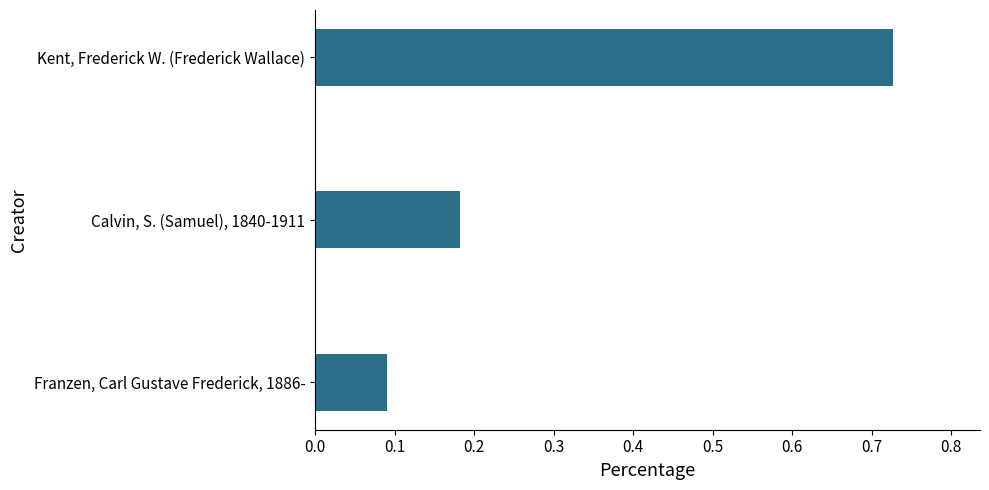

What is the change in value from Franzen, Carl Gustave Frederick, 1886- to Calvin, S. (Samuel), 1840-1911?

+0.1